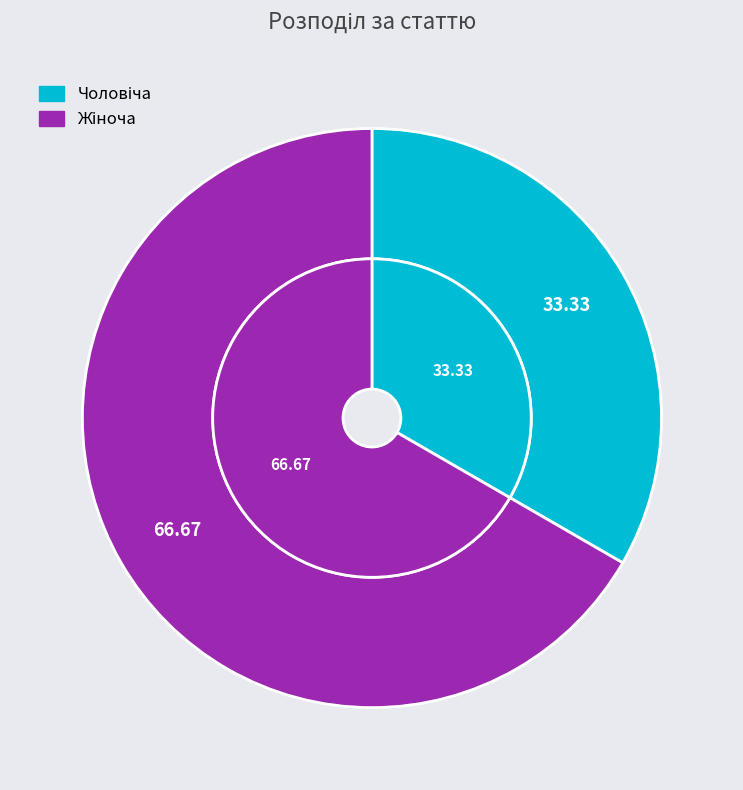

What is the ratio of the value at Чоловіча to the value at Жіноча?

0.5